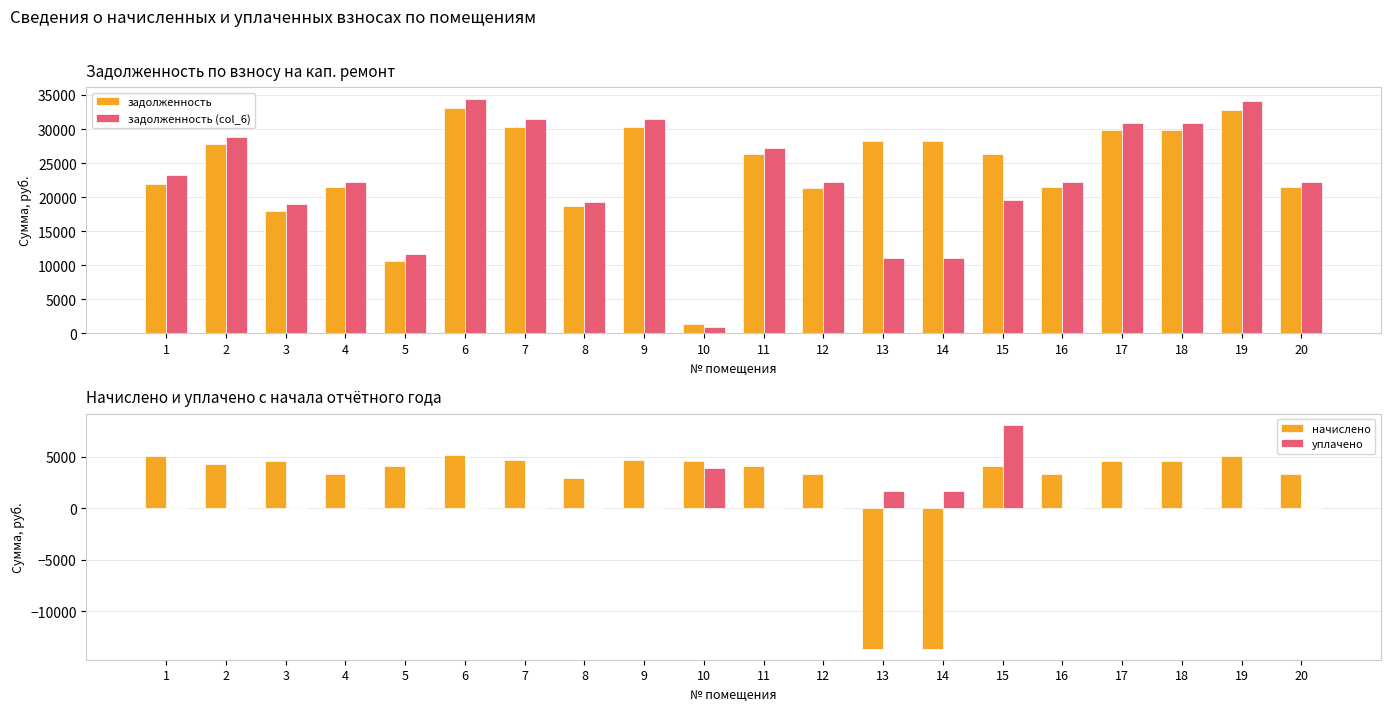

At 20, list the series in order from largest to smallest.

задолженность (col_6), задолженность, начислено, уплачено